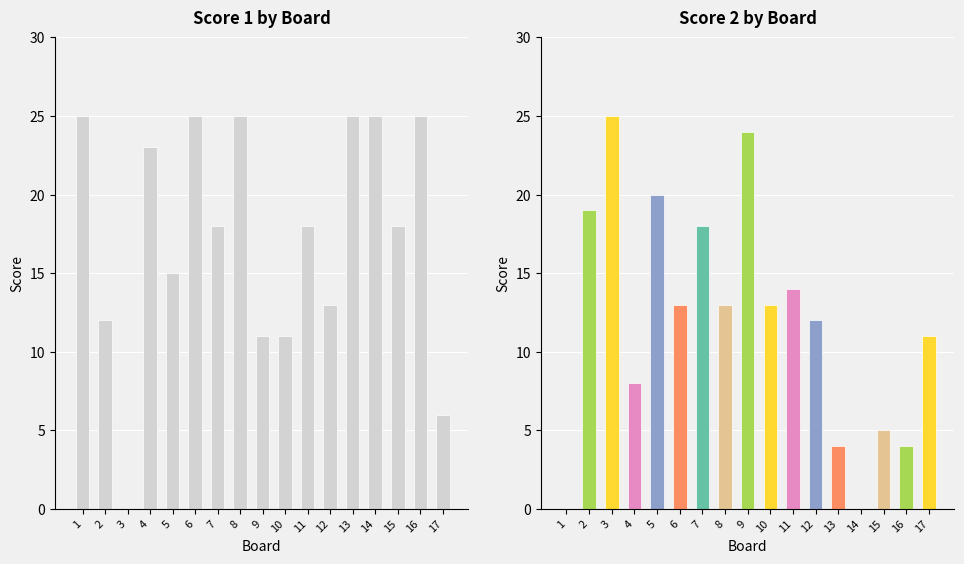

What is the difference between the maximum and minimum values in the Score 1 series?

25